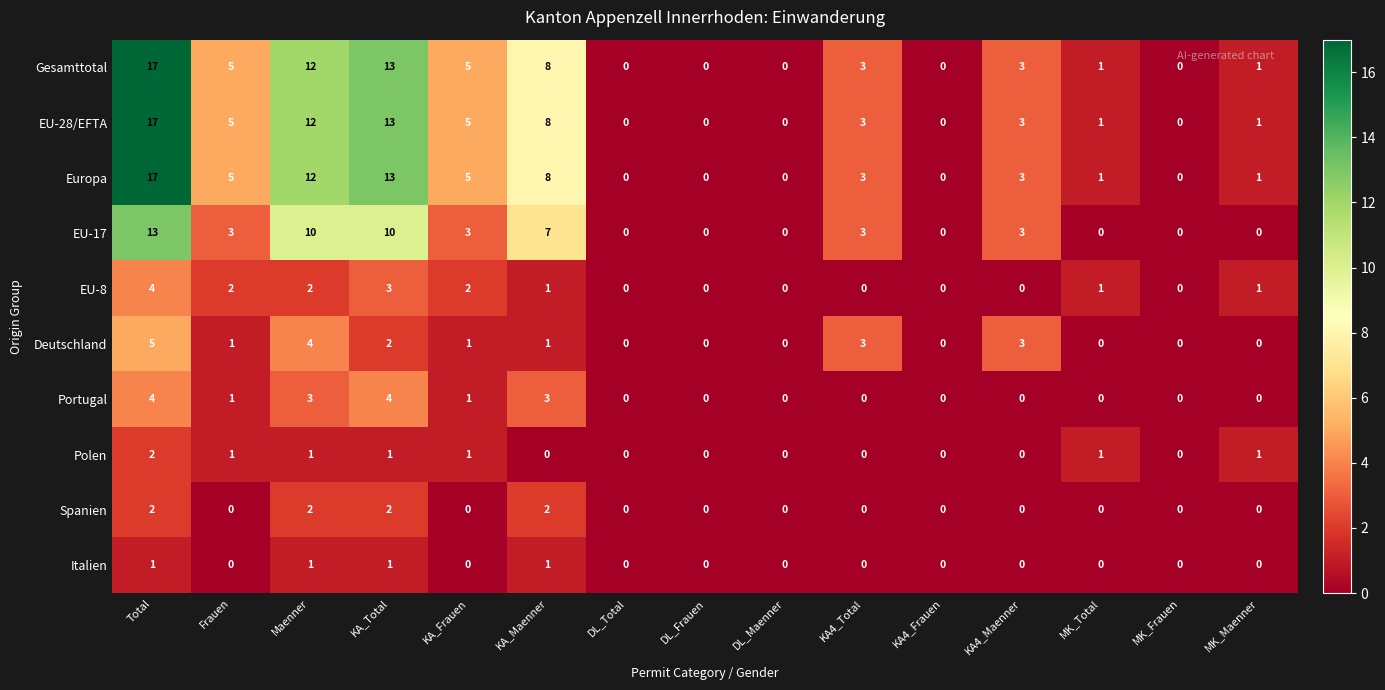

What is the difference between the maximum and minimum values in the Deutschland series?

5